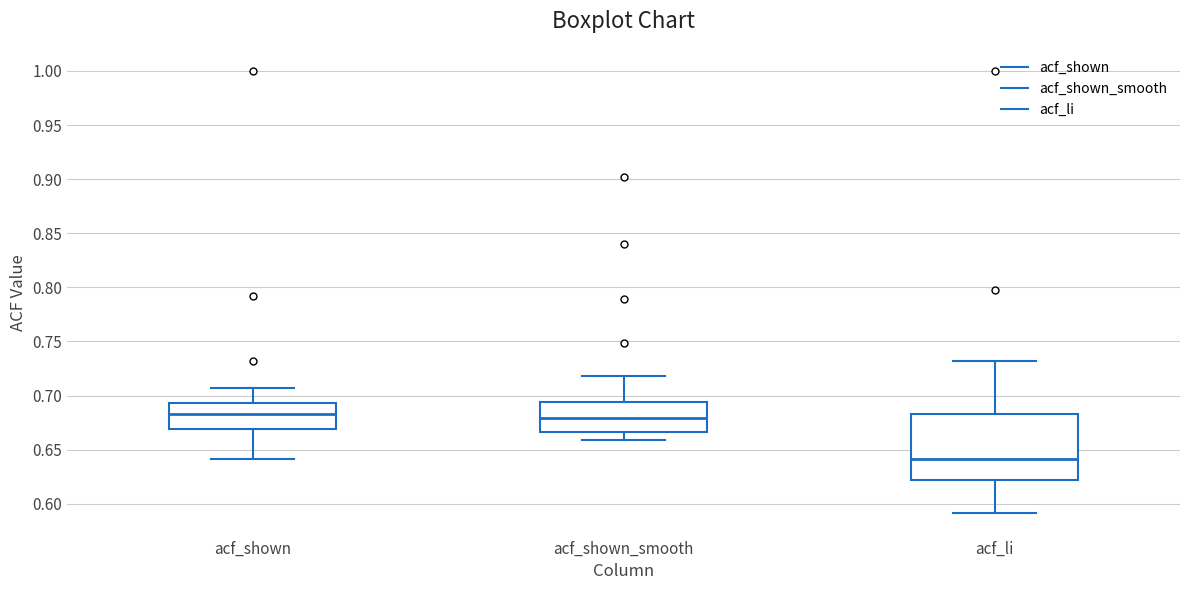

Reading left to right, read every box against the y-axis: the position of its median line, the range the box covers, and the ends of its whiskers. The values are not printed on the chart, so give them approximately, as read against the axis.

acf_shown: median 0.685, box 0.670 to 0.695, whiskers 0.640 to 0.705
acf_shown_smooth: median 0.680, box 0.665 to 0.695, whiskers 0.660 to 0.720
acf_li: median 0.640, box 0.620 to 0.685, whiskers 0.590 to 0.730